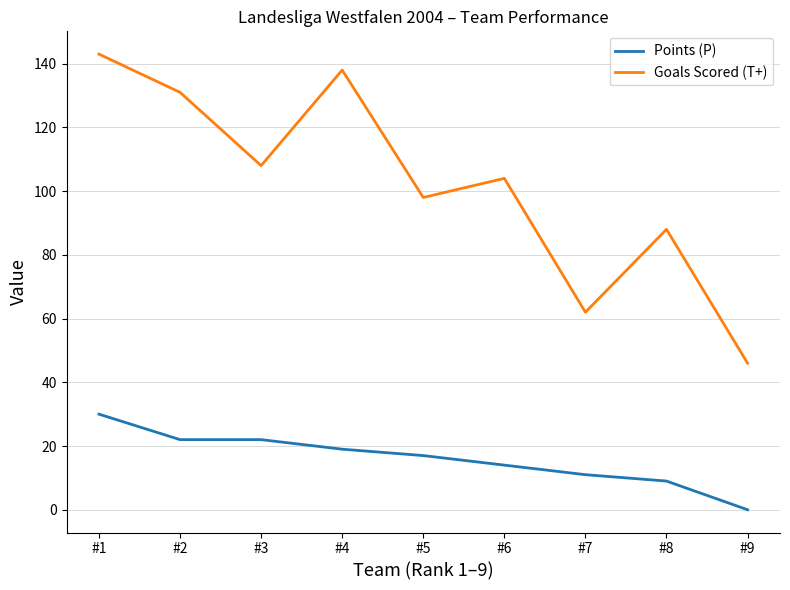

True or false: Points (P) and Goals Scored (T+) intersect in this chart.

False